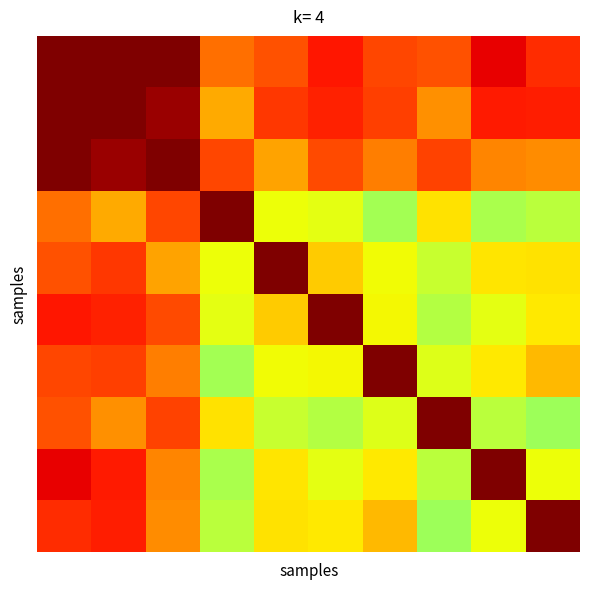

At how many categories does at least one series exceed 0?

10